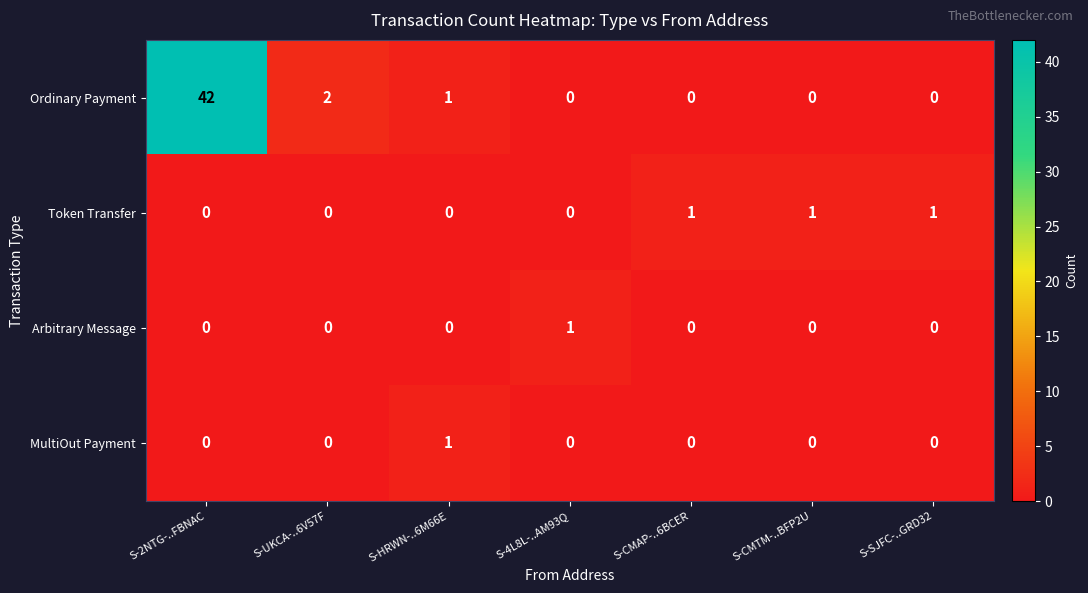

Which series has the widest spread of values?

Ordinary Payment